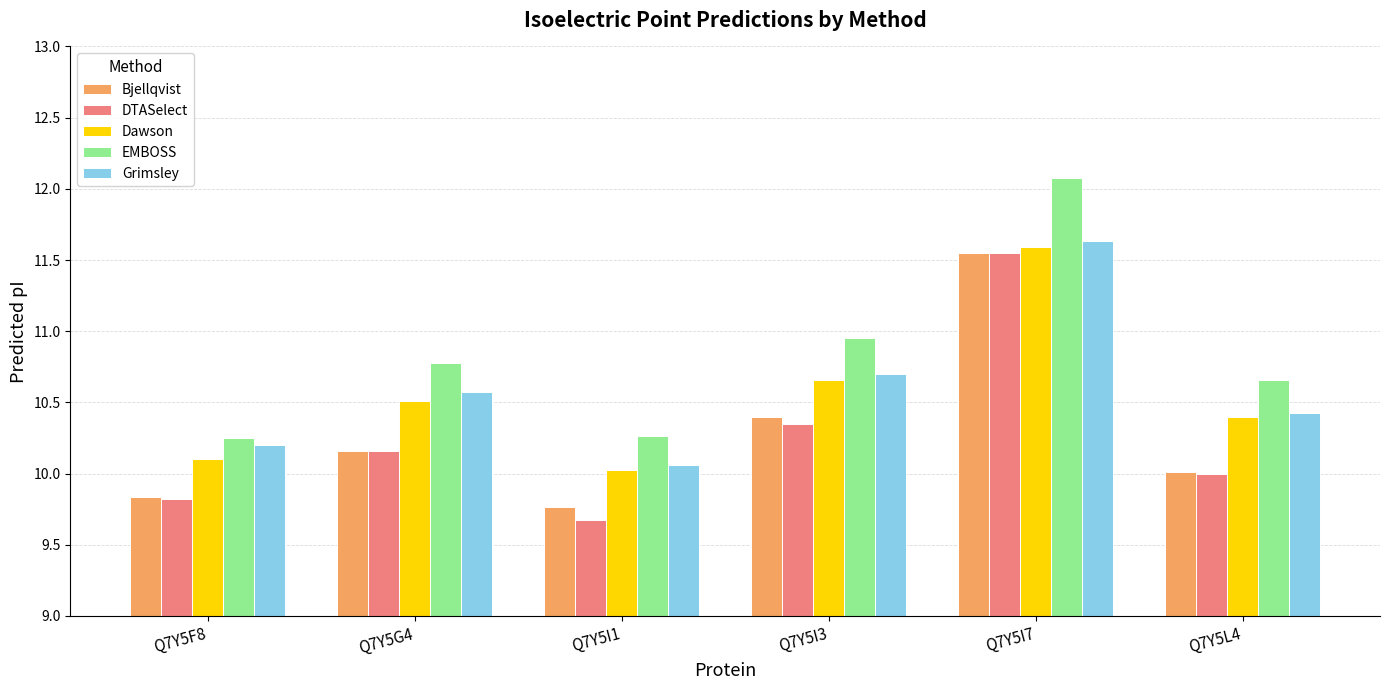

True or false: EMBOSS has a value of 10.7 at Q7Y5L4.

True